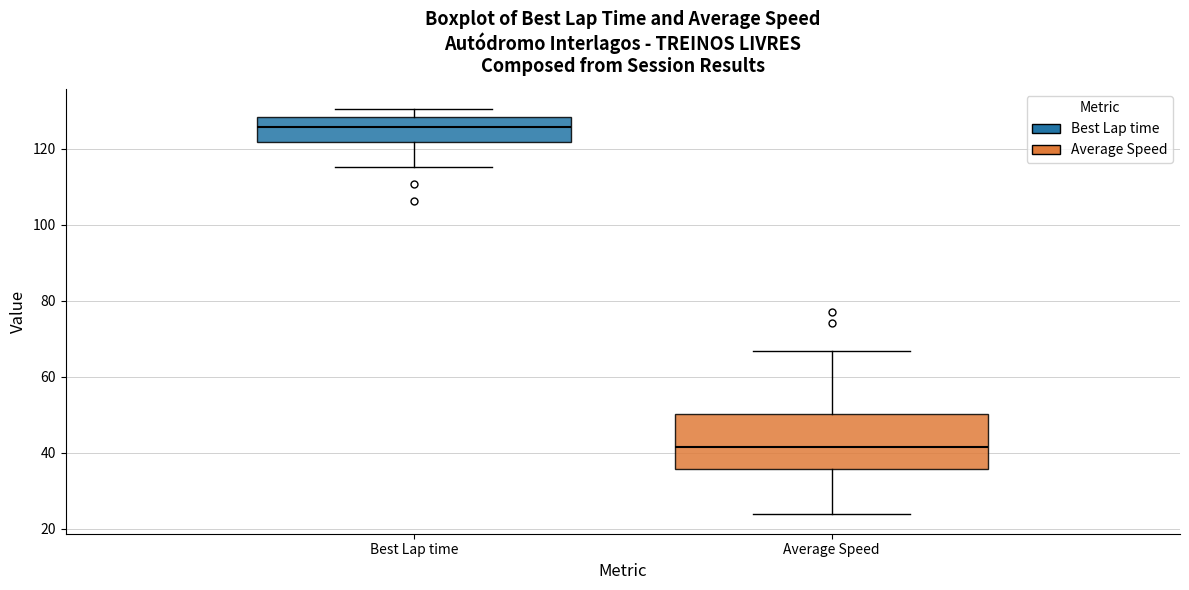

Reading left to right, transcribe this box plot: for each box, give where its median line is, the range the box spans, and where its two whiskers end, as read against the y-axis. The values are not printed on the chart, so give them approximately, as read against the axis.

Best Lap time: median 126, box 122 to 128, whiskers 116 to 130
Average Speed: median 42, box 36 to 50, whiskers 24 to 66